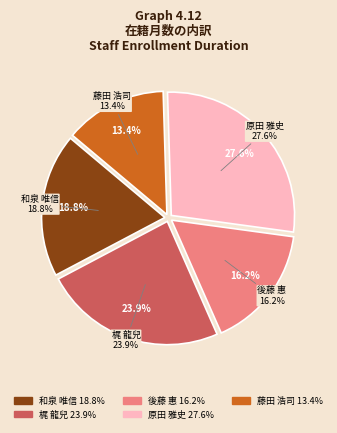

Is there any slice that represents more than half of the pie?

No